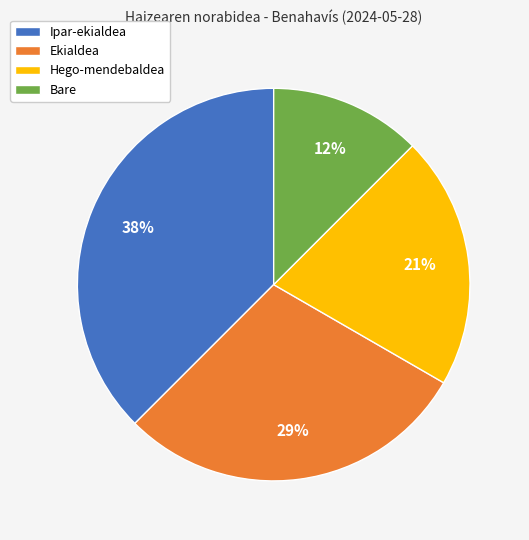

What percentage is the Ekialdea slice, to the nearest percent?

29%